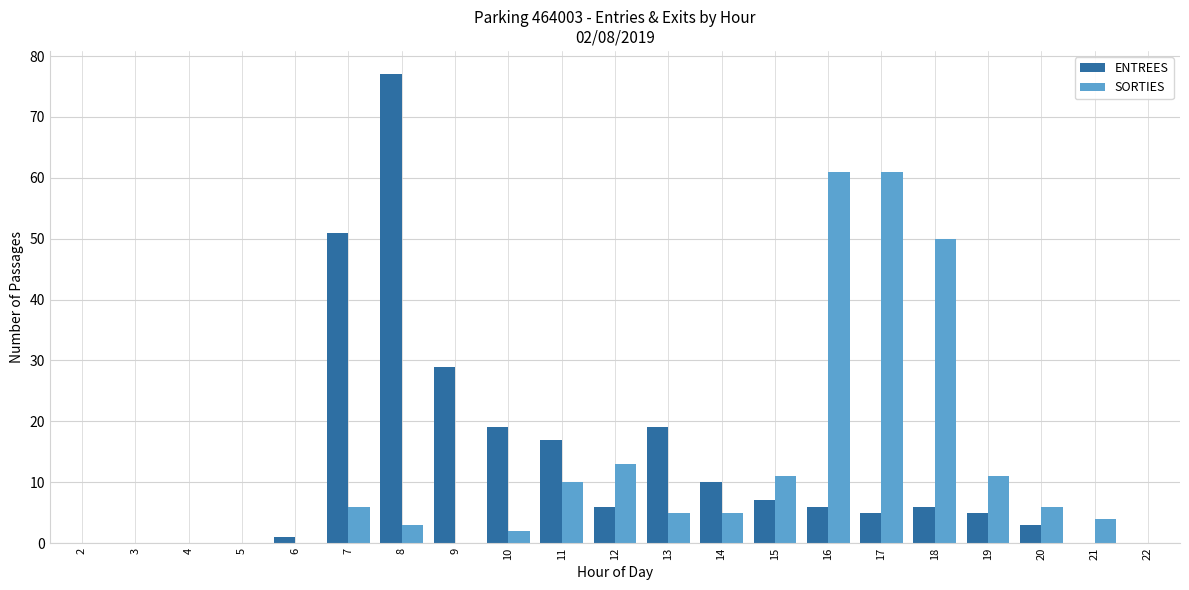

The ENTREES series shows 50 at 3. True or false?

False